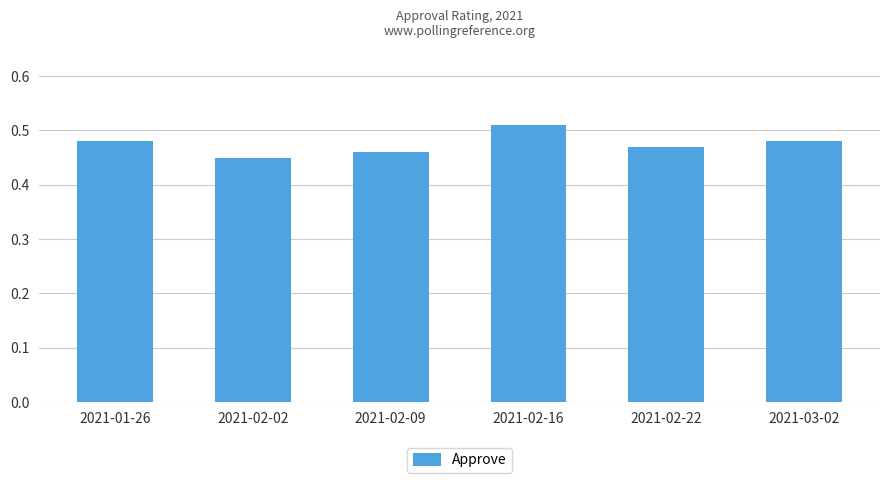

What is the label of the 1st bar from the right?

2021-03-02